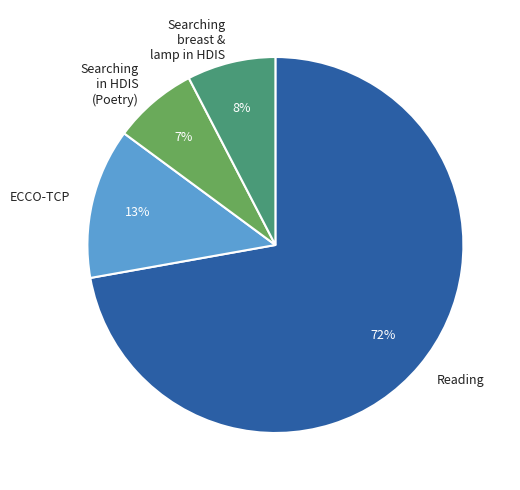

Does any single category account for the majority?

Yes